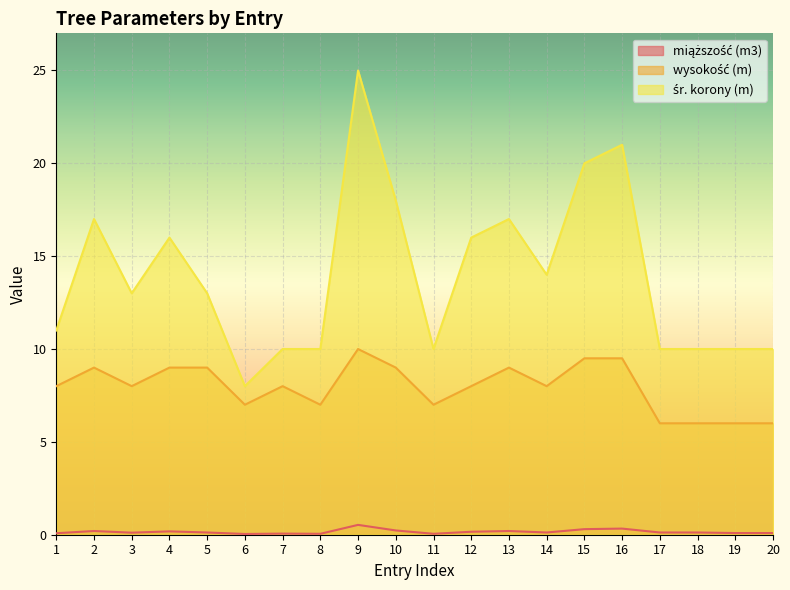

At which category does miąższość (m3) reach its first local valley?

3